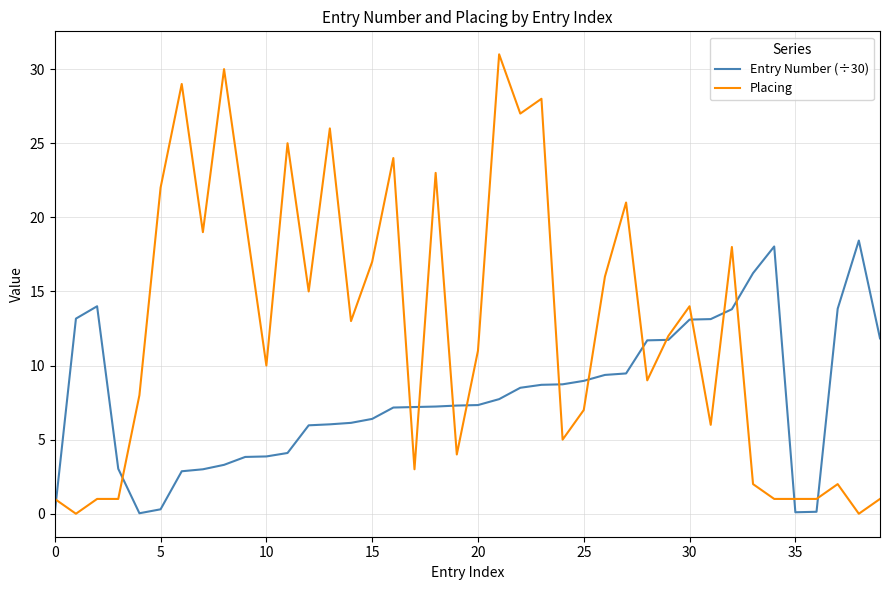

What is the difference between the second highest and second lowest values in the Entry Number (÷30) series?

18.0